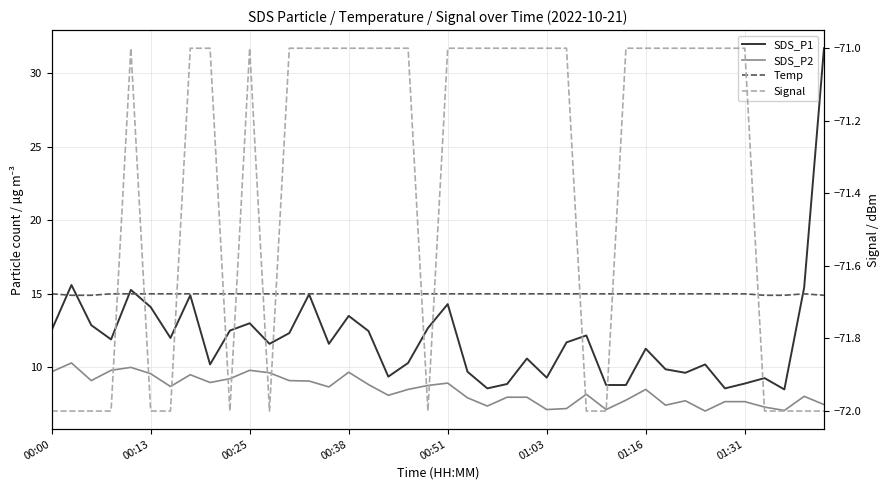

Between 33 and 35, which series saw the biggest shift?

SDS_P1